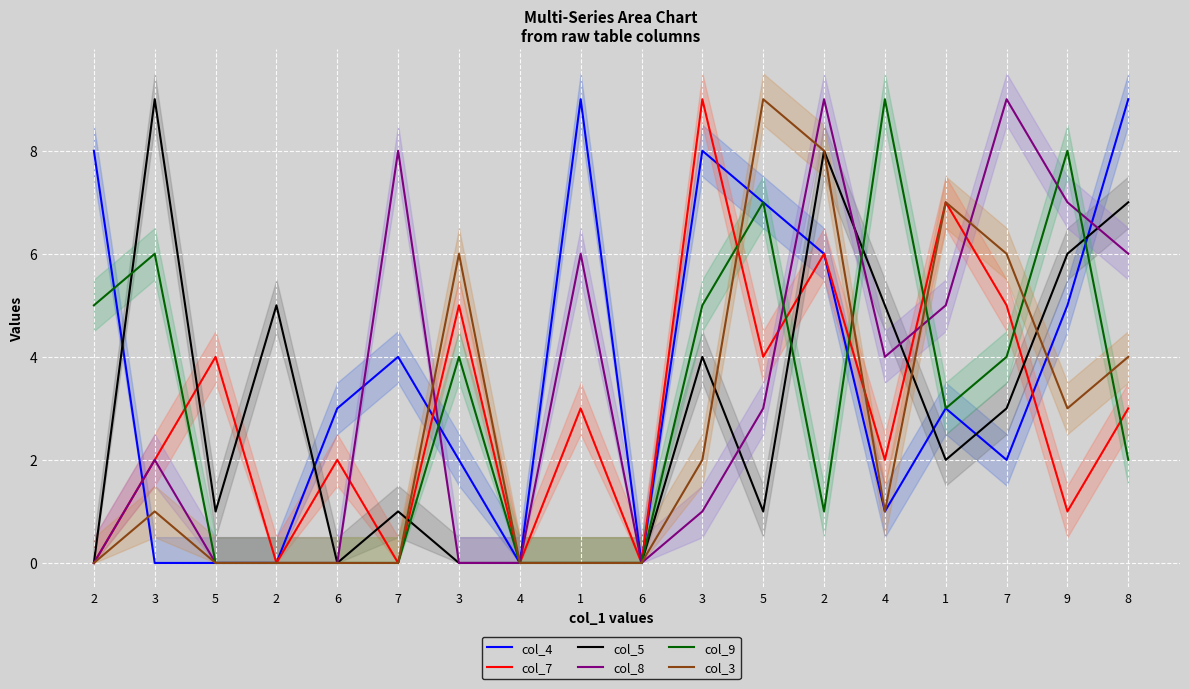

Where is col_9 nearest to the value 4?

3